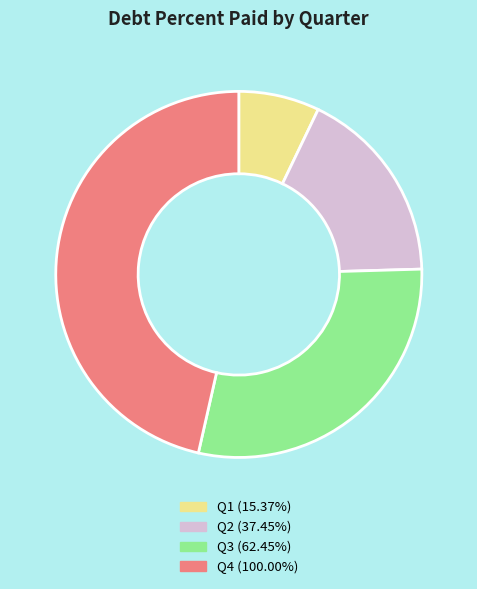

Does any single category account for the majority?

No